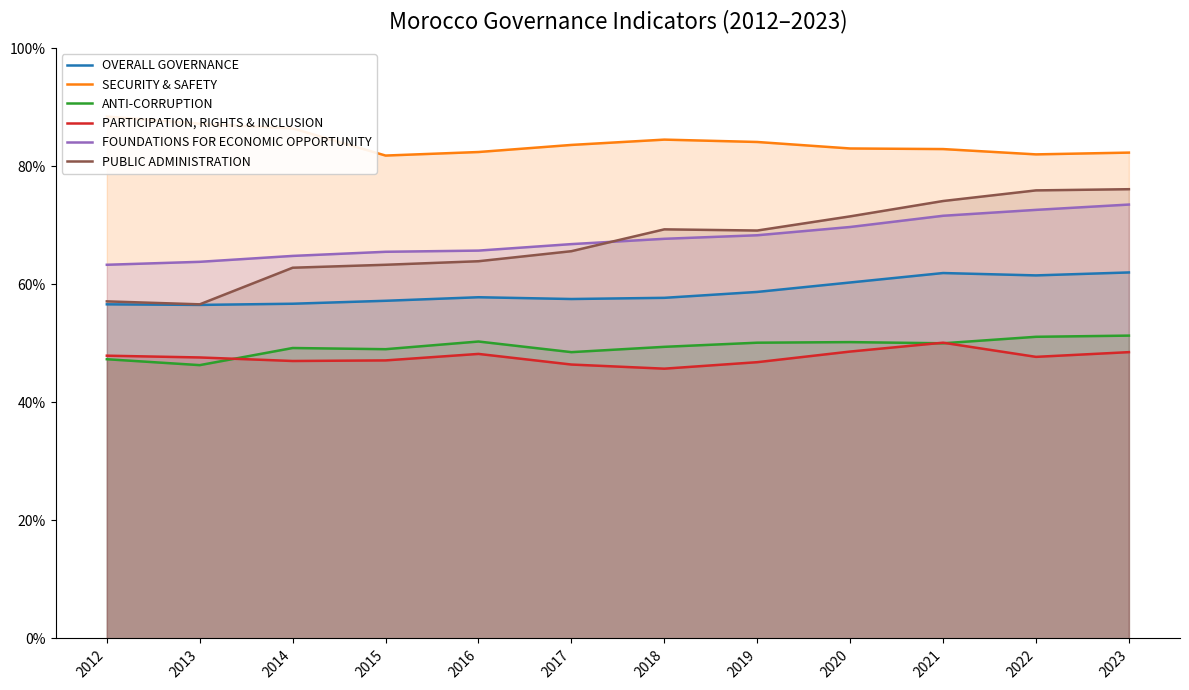

Rank the series by their maximum value, from lowest to highest.

PARTICIPATION, RIGHTS & INCLUSION, ANTI-CORRUPTION, OVERALL GOVERNANCE, FOUNDATIONS FOR ECONOMIC OPPORTUNITY, PUBLIC ADMINISTRATION, SECURITY & SAFETY